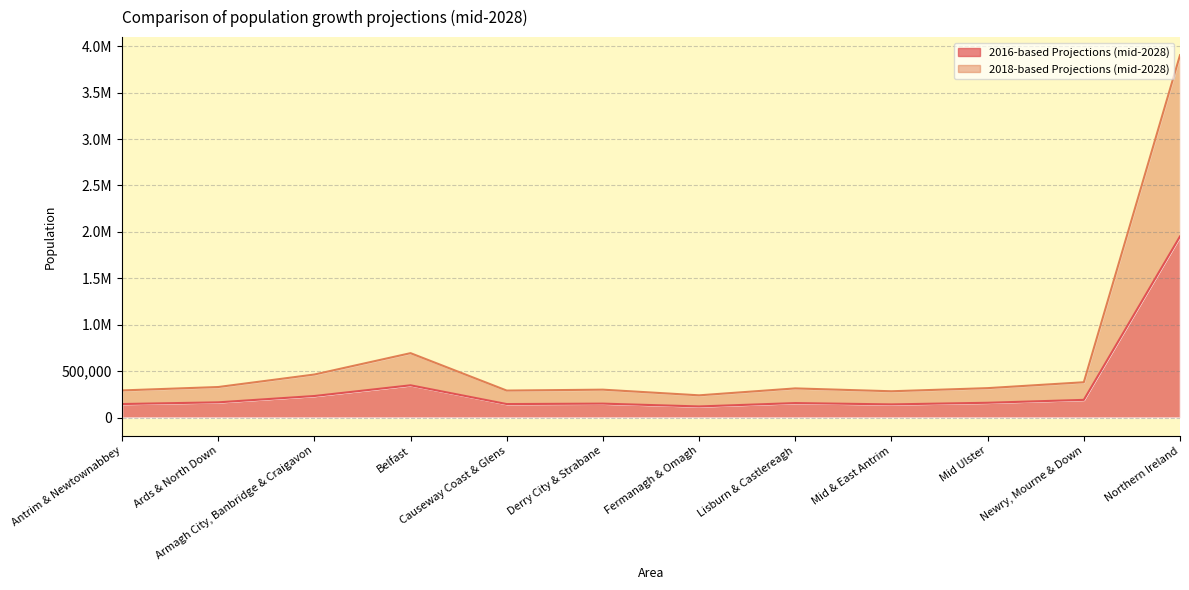

Where is the first local minimum for 2018-based Projections (mid-2028)?

Causeway Coast & Glens